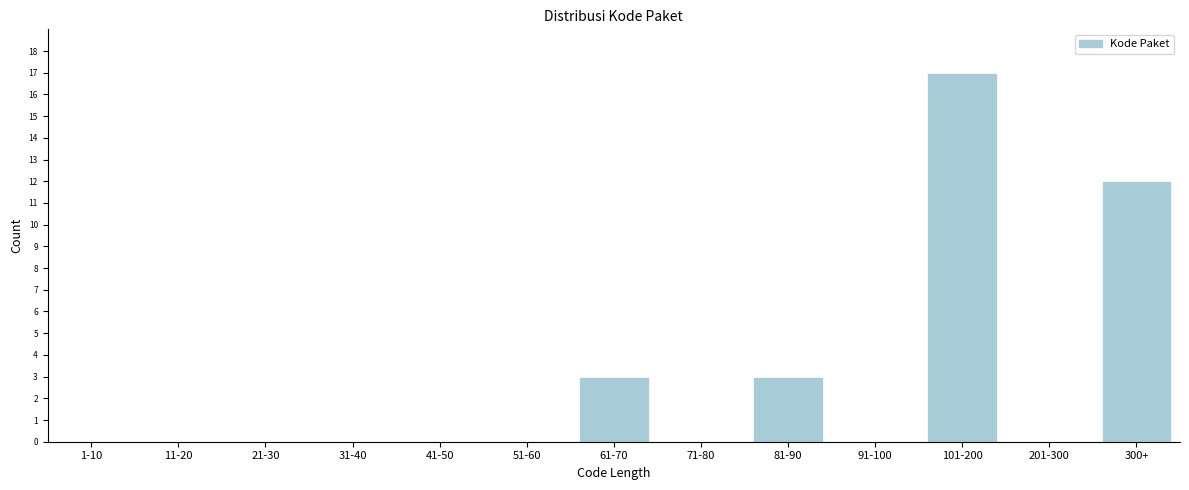

Reading left to right, what are all the values shown in this chart?

1-10=0	11-20=0	21-30=0	31-40=0	41-50=0	51-60=0	61-70=3	71-80=0	81-90=3	91-100=0	101-200=17	201-300=0	300+=12